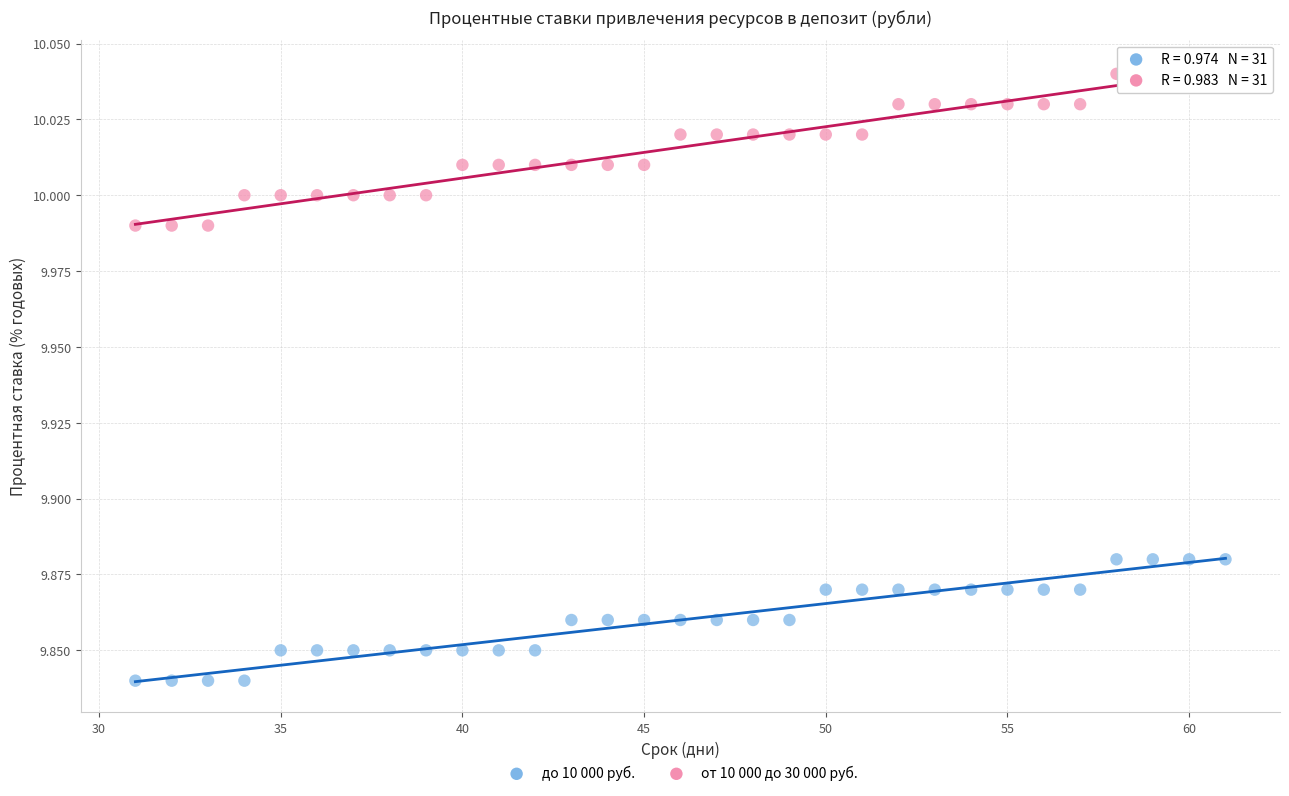

Across all data points, what is the range of X values (max minus min)?

30.0